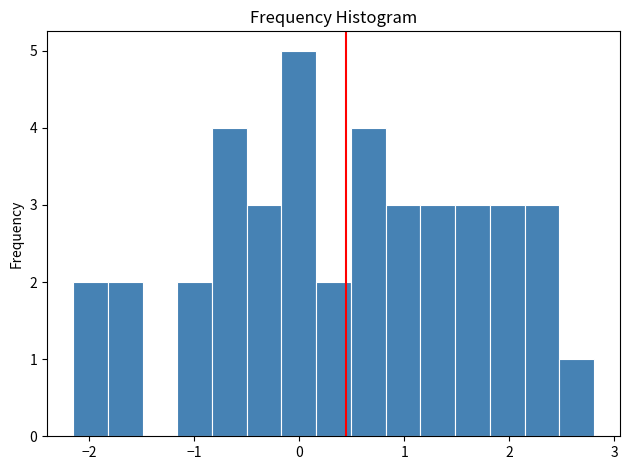

Around what value on the x-axis is the tallest bar? Give the approximate position of its centre, as read against the axis.

0.0